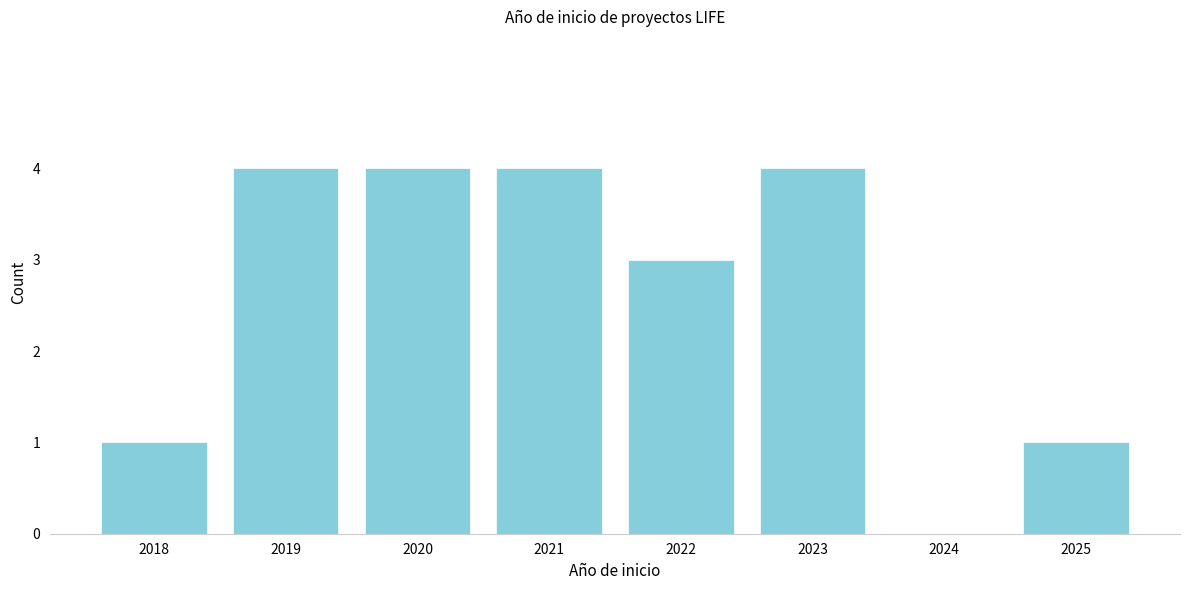

Reading left to right, list all the values displayed in this chart.

2018=1	2019=4	2020=4	2021=4	2022=3	2023=4	2024=0	2025=1